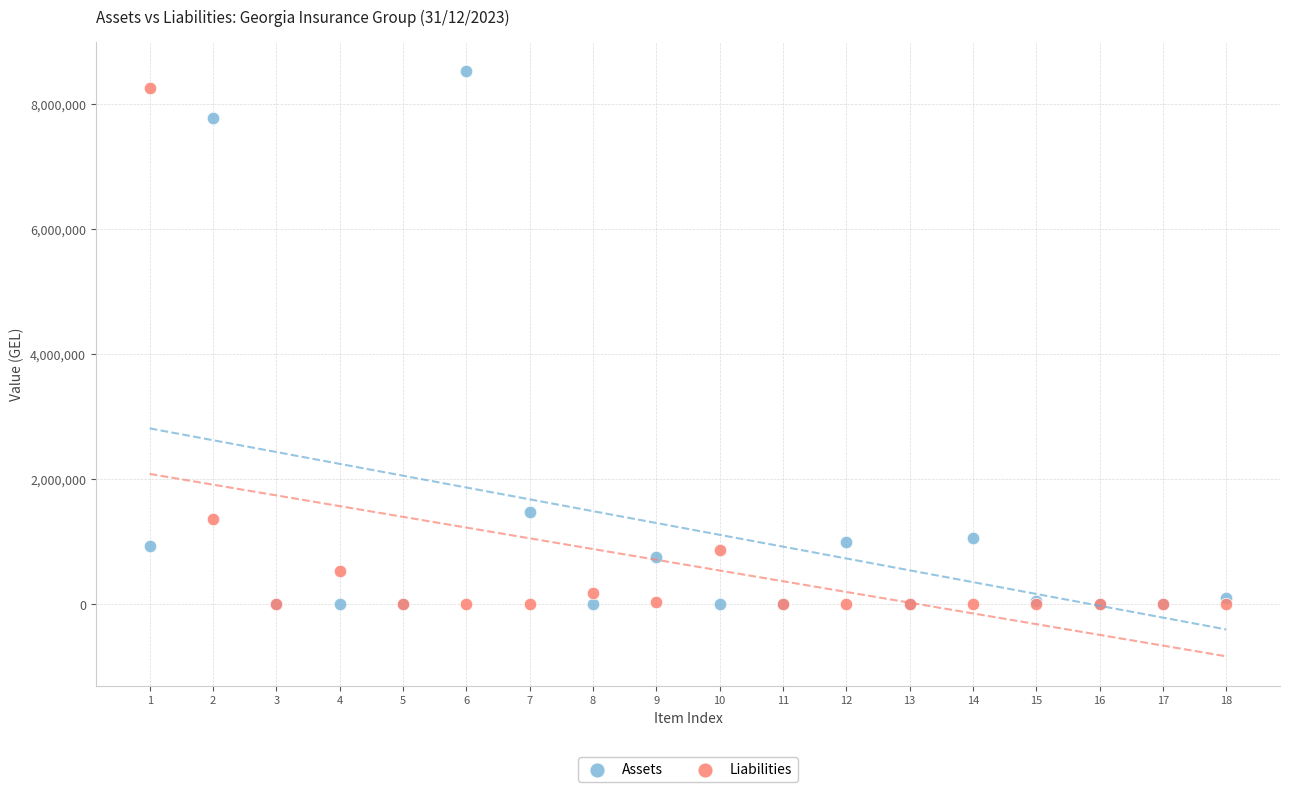

Which series has the largest Y range (max minus min)?

Assets